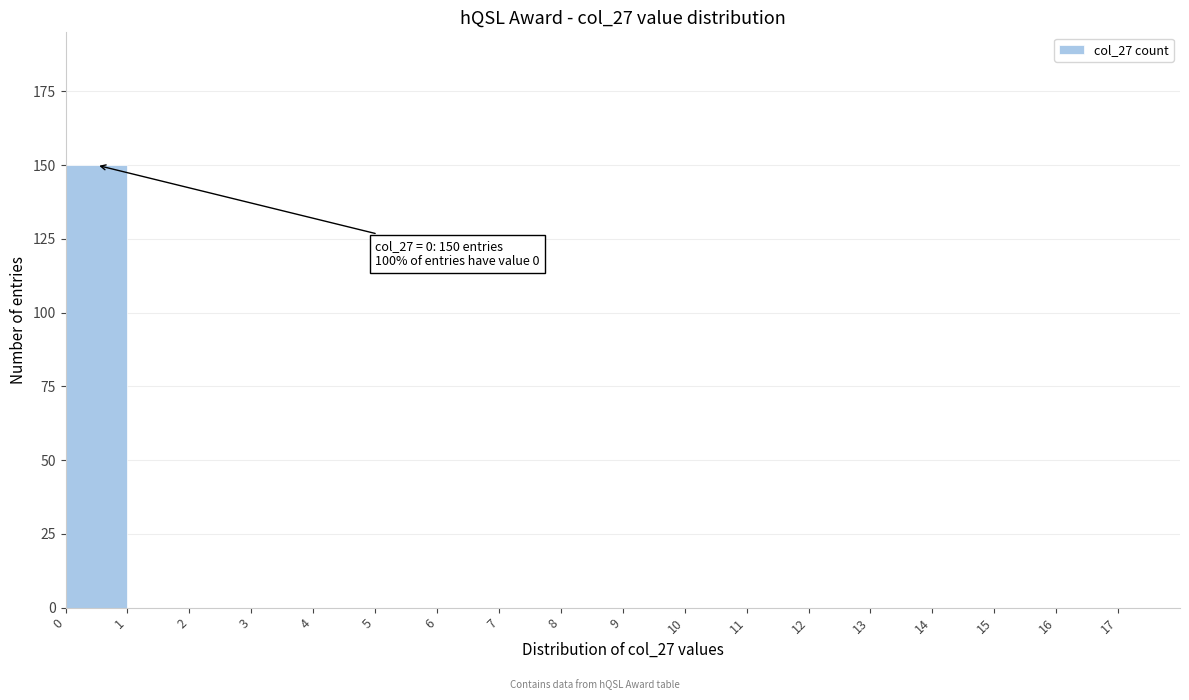

Which range on the x-axis has the tallest bar?

0 to 1